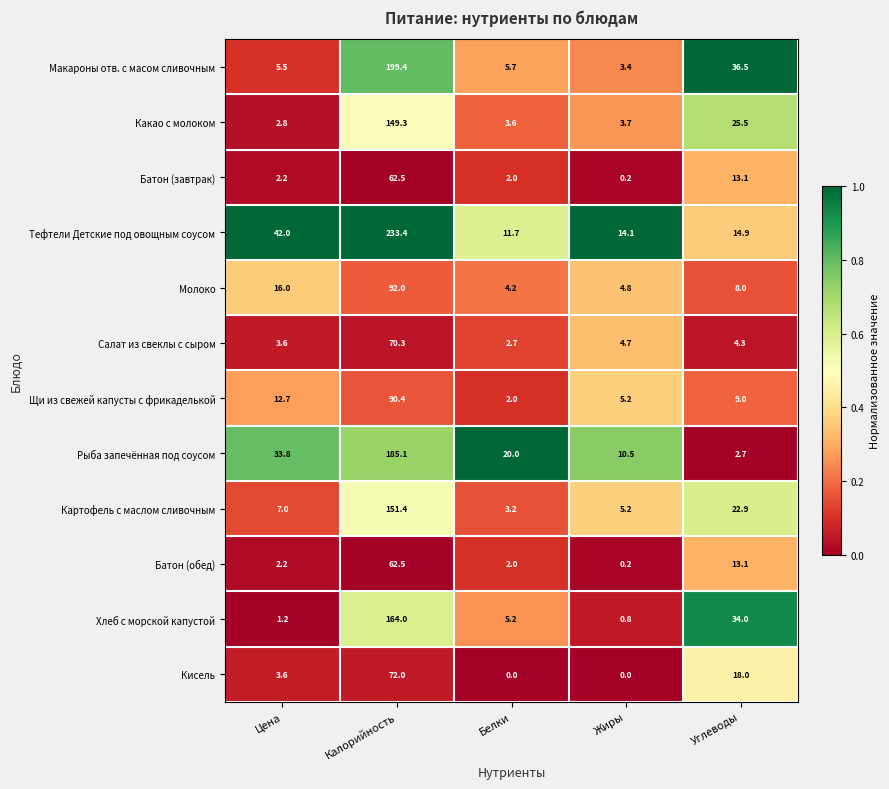

Between Белки and Жиры, which series saw the biggest shift?

Рыба запечённая под соусом